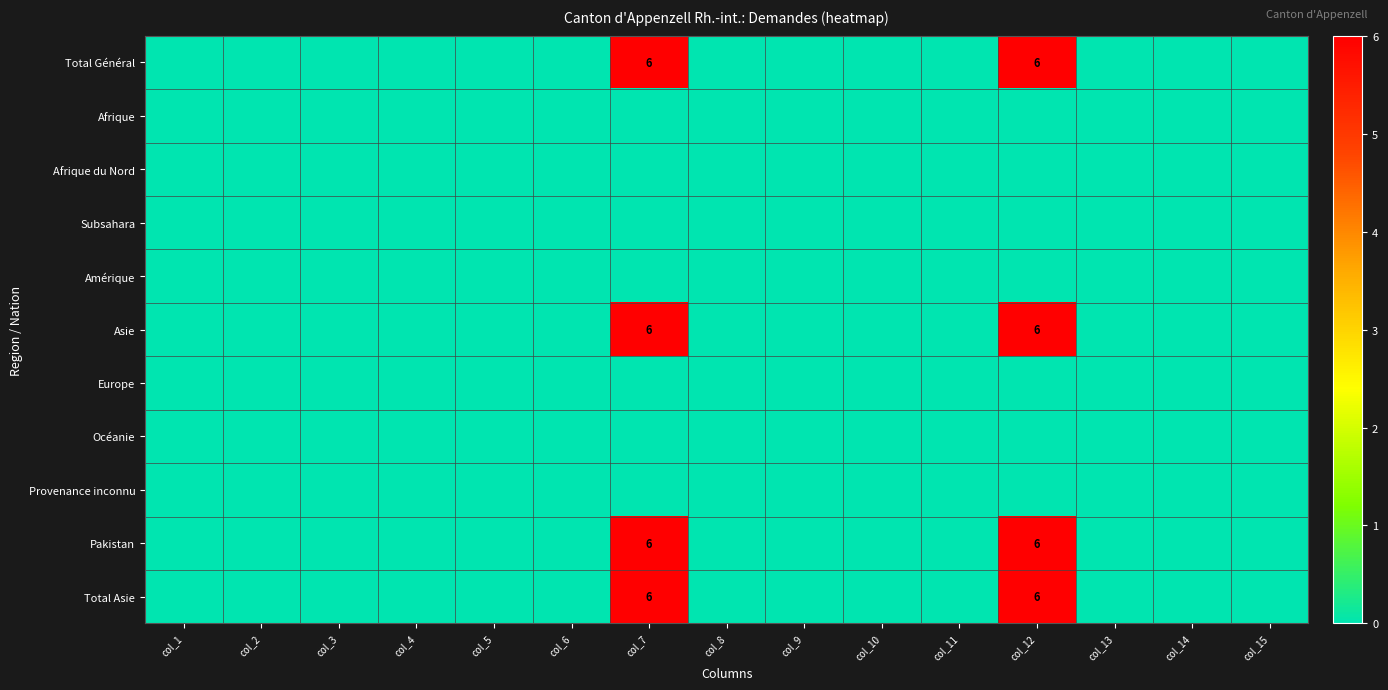

The Total Général series shows 6 at col_12. True or false?

True